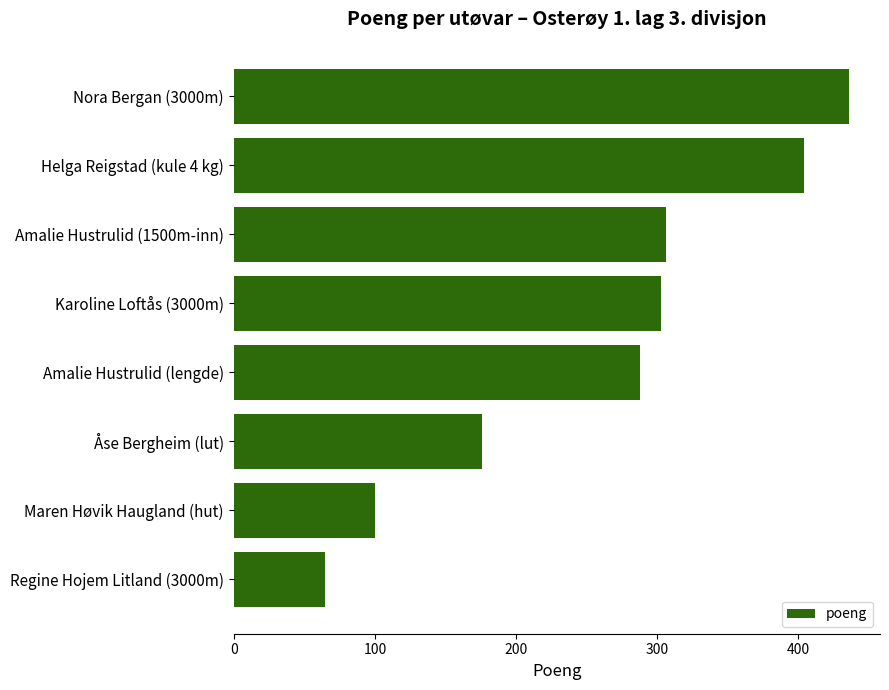

What is the sum of the values at Maren Høvik Haugland (hut) and Åse Bergheim (lut)?

276